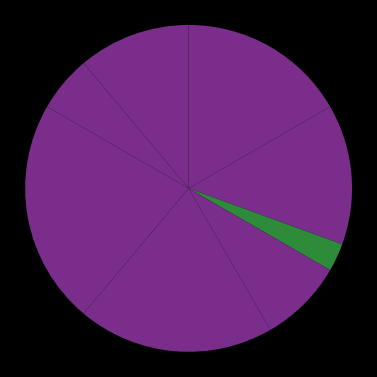

What is the largest slice in the pie chart?

Завідувач філією